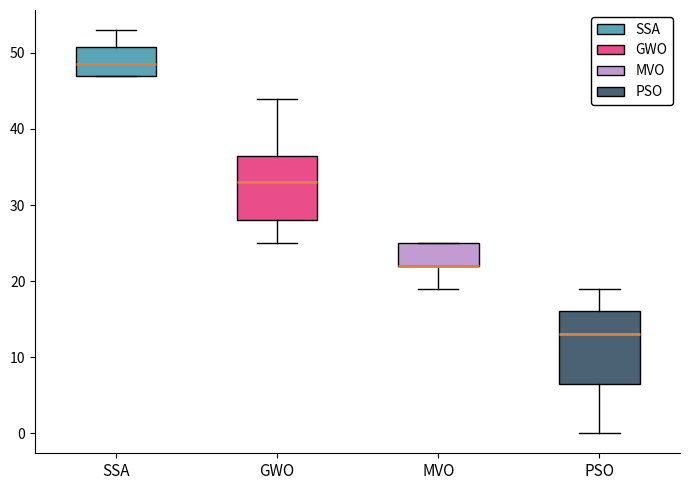

Reading left to right, read every box against the y-axis: the position of its median line, the range the box covers, and the ends of its whiskers. The values are not printed on the chart, so give them approximately, as read against the axis.

SSA: median 49, box 47 to 51, whiskers 47 to 53
GWO: median 33, box 28 to 37, whiskers 25 to 44
MVO: median 22 (drawn on the box's lower edge), box 22 to 25, whiskers 19 to 25
PSO: median 13, box 7 to 16, whiskers 0 to 19